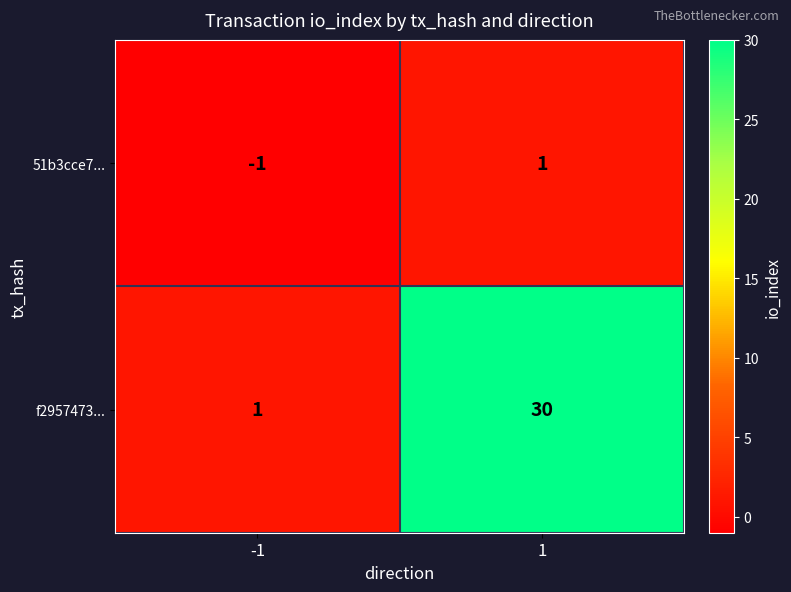

What is the maximum value shown in the chart?

30